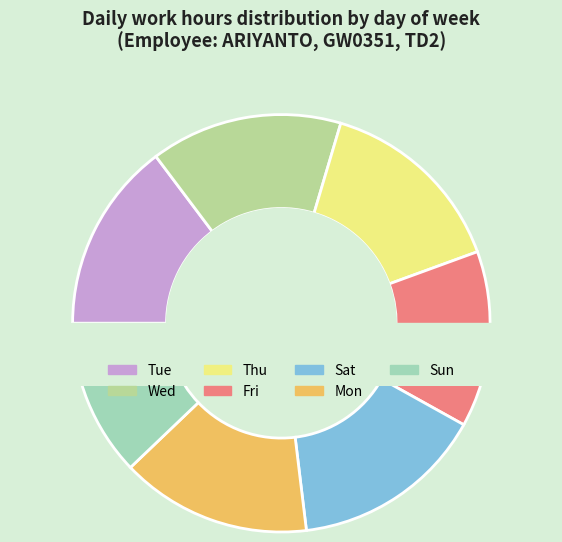

The Fri slice represents 3% of the pie. True or false?

False